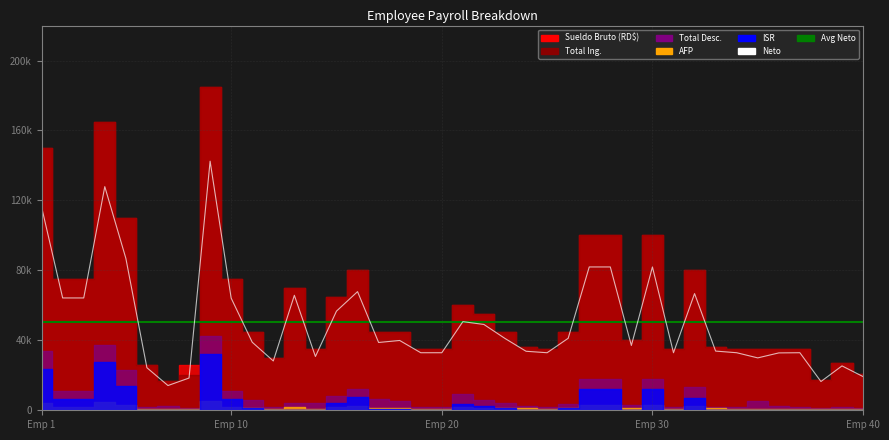

Which label corresponds to the largest value in the chart?

9